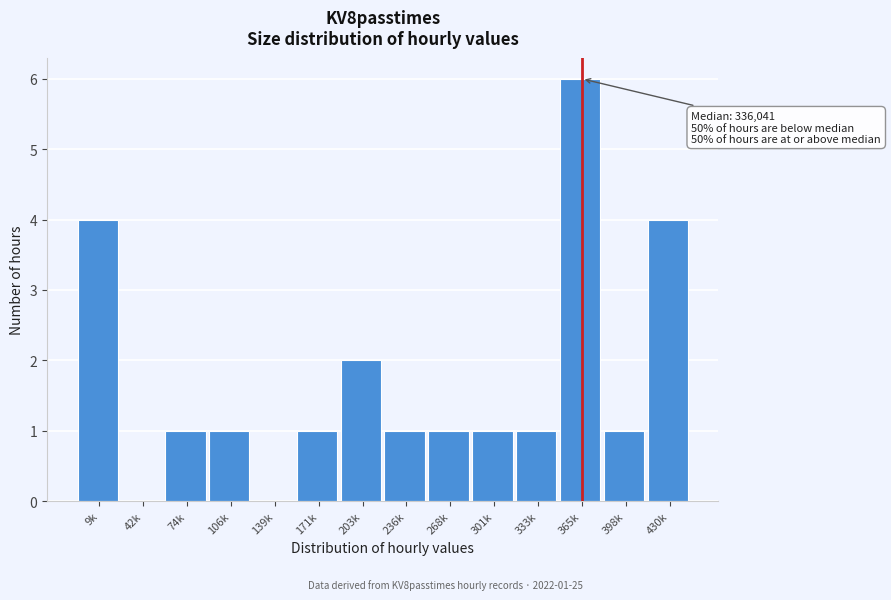

Reading left to right, what are all the values shown in this chart?

9k=4	42k=0	74k=1	106k=1	139k=0	171k=1	203k=2	236k=1	268k=1	301k=1	333k=1	365k=6	398k=1	430k=4